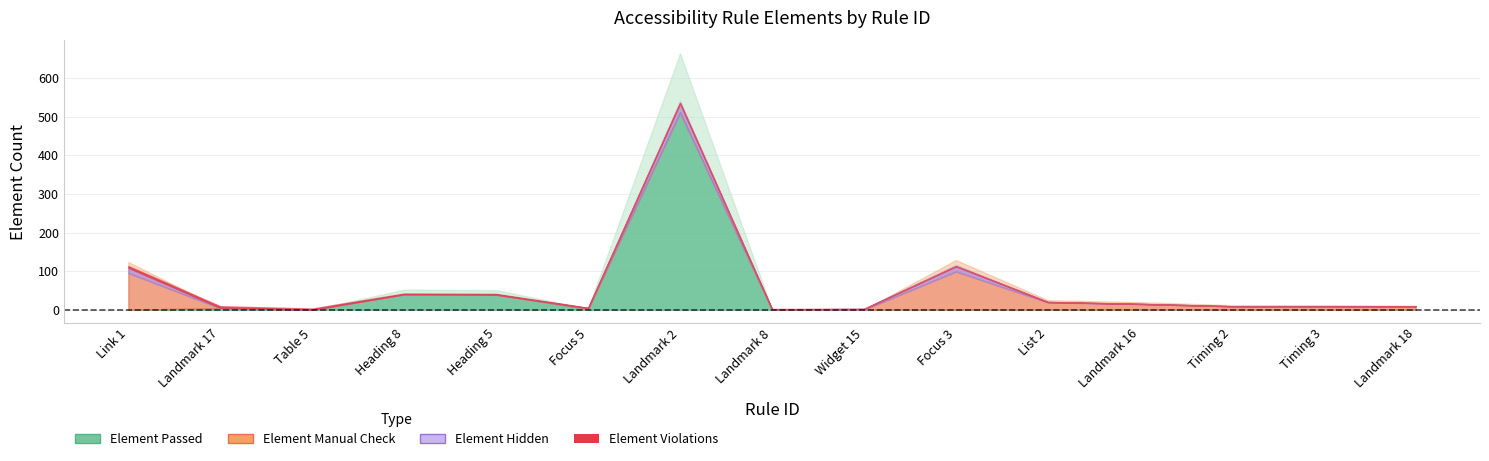

Reading left to right, what are all the values shown in this chart?

Element Passed: Link 1=0	Landmark 17=4	Table 5=0	Heading 8=40	Heading 5=39	Focus 5=2	Landmark 2=511	Landmark 8=1	Widget 15=0	Focus 3=0	List 2=0	Landmark 16=0	Timing 2=0	Timing 3=0	Landmark 18=0
Element Manual Check: Link 1=95	Landmark 17=0	Table 5=0	Heading 8=0	Heading 5=0	Focus 5=2	Landmark 2=0	Landmark 8=0	Widget 15=0	Focus 3=99	List 2=19	Landmark 16=15	Timing 2=9	Timing 3=9	Landmark 18=8
Element Hidden: Link 1=14	Landmark 17=1	Table 5=0	Heading 8=0	Heading 5=0	Focus 5=0	Landmark 2=24	Landmark 8=0	Widget 15=2	Focus 3=14	List 2=1	Landmark 16=0	Timing 2=0	Timing 3=0	Landmark 18=1
Element Violations: Link 1=4	Landmark 17=4	Table 5=3	Heading 8=2	Heading 5=2	Focus 5=1	Landmark 2=1	Landmark 8=1	Widget 15=0	Focus 3=0	List 2=0	Landmark 16=0	Timing 2=0	Timing 3=0	Landmark 18=0